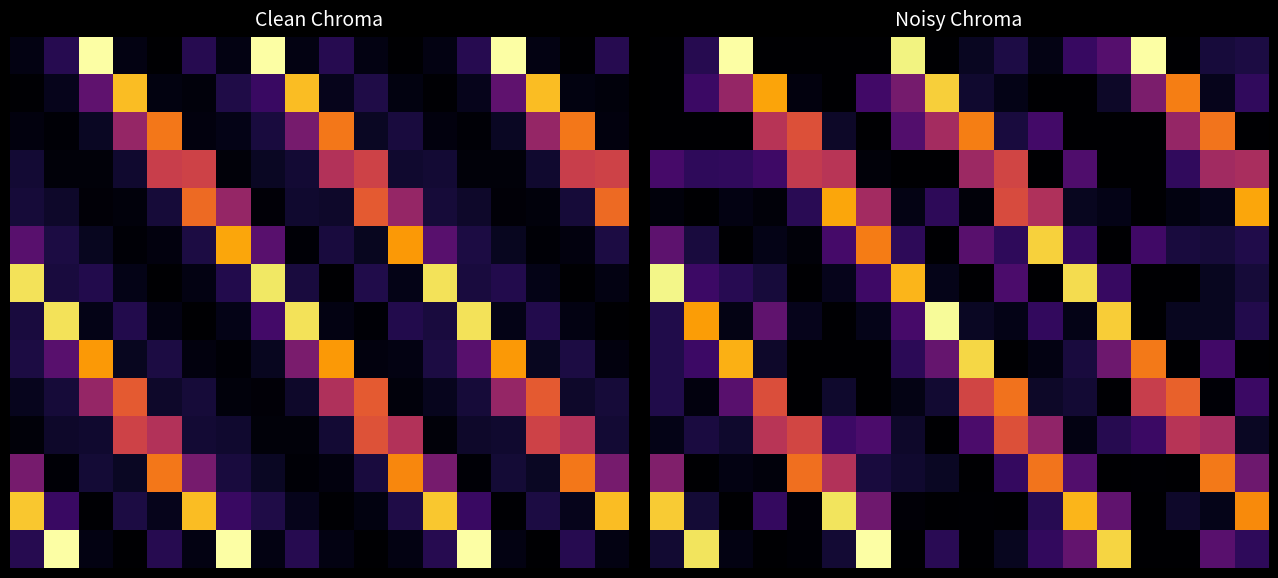

How many categories are shown in the chart?

18